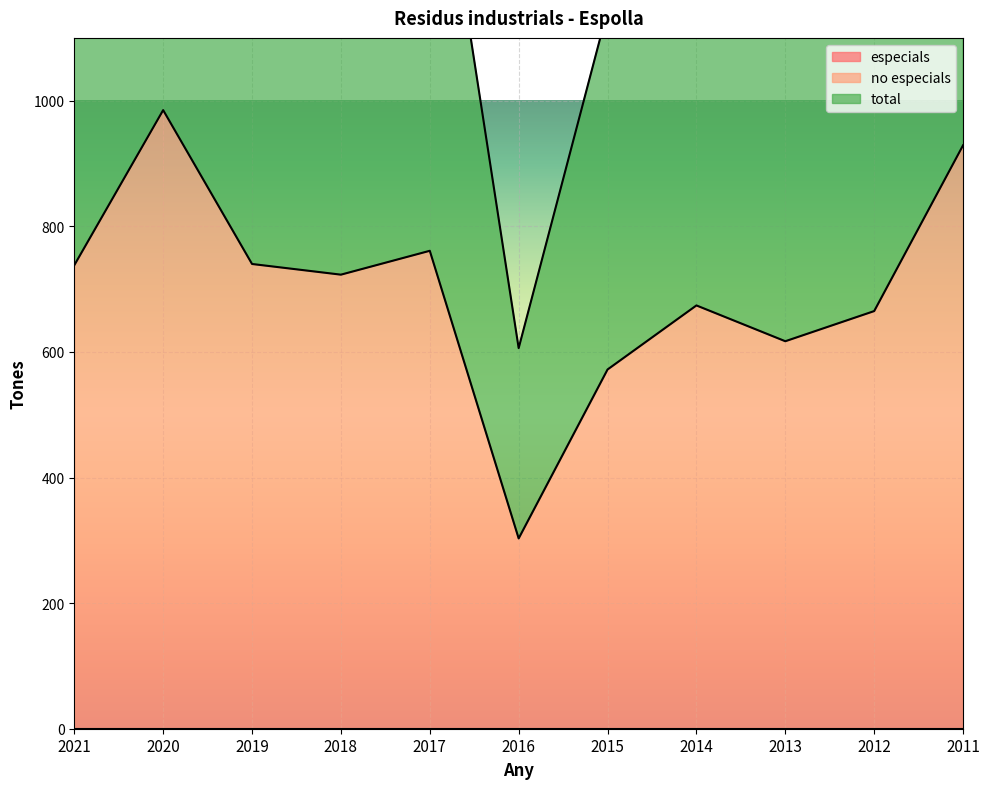

Which series has the largest total across all categories?

total